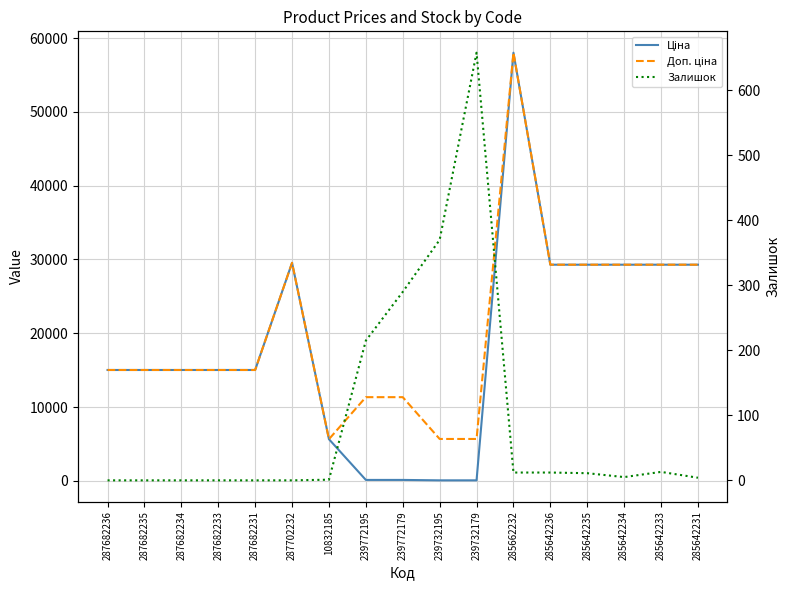

List the labels in order of Ціна value, largest first.

285662232, 287702232, 285642236, 285642235, 285642234, 285642233, 285642231, 287682236, 287682235, 287682234, 287682233, 287682231, 10832185, 239772195, 239772179, 239732195, 239732179